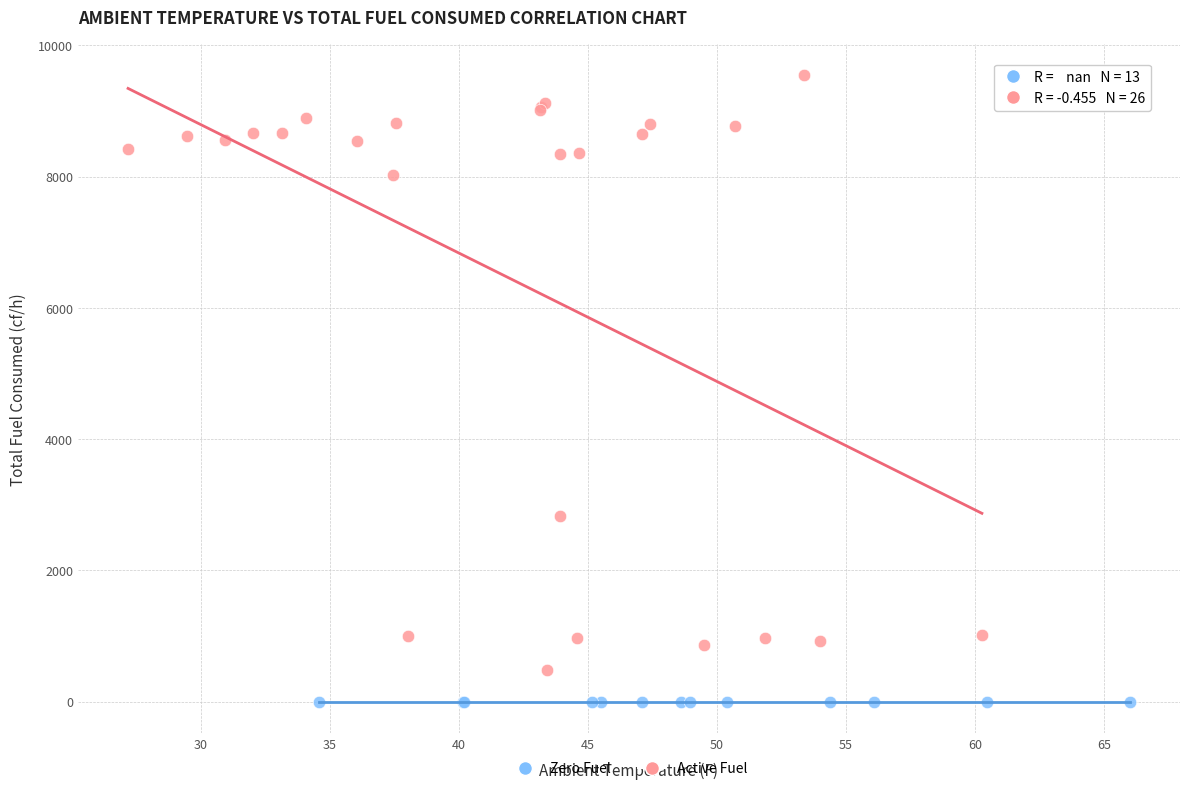

Which series reaches the minimum Y coordinate?

Zero Fuel